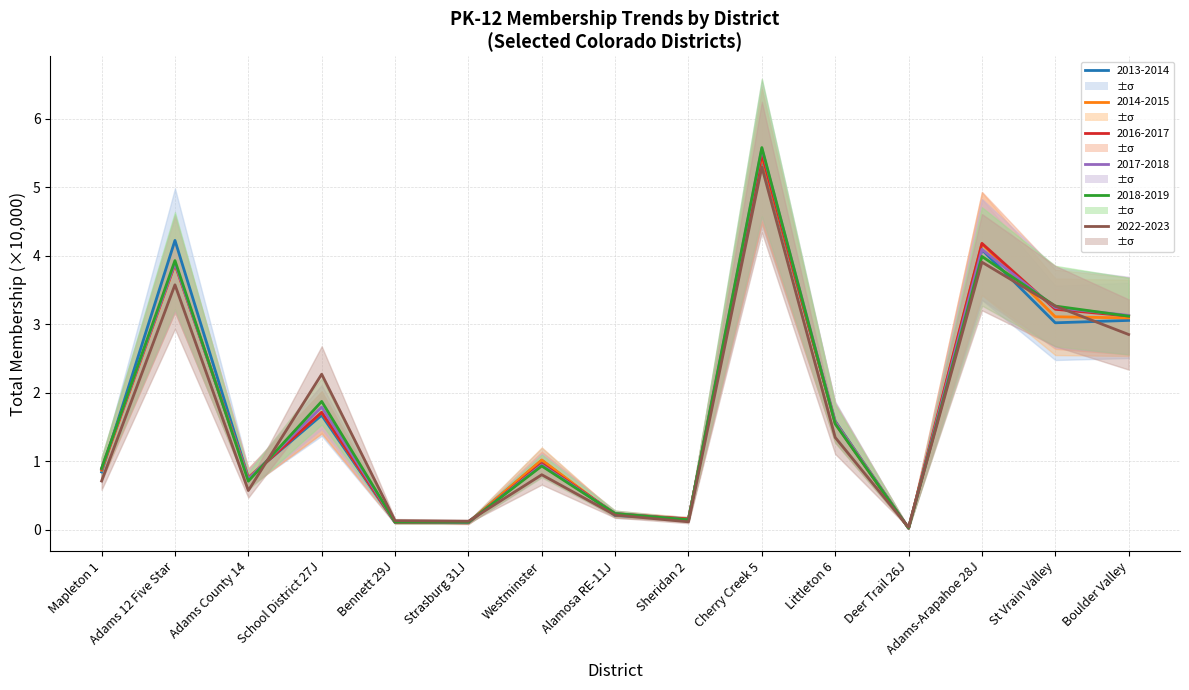

In 2014-2015, how many points are lower than both neighbors (excluding endpoints)?

4